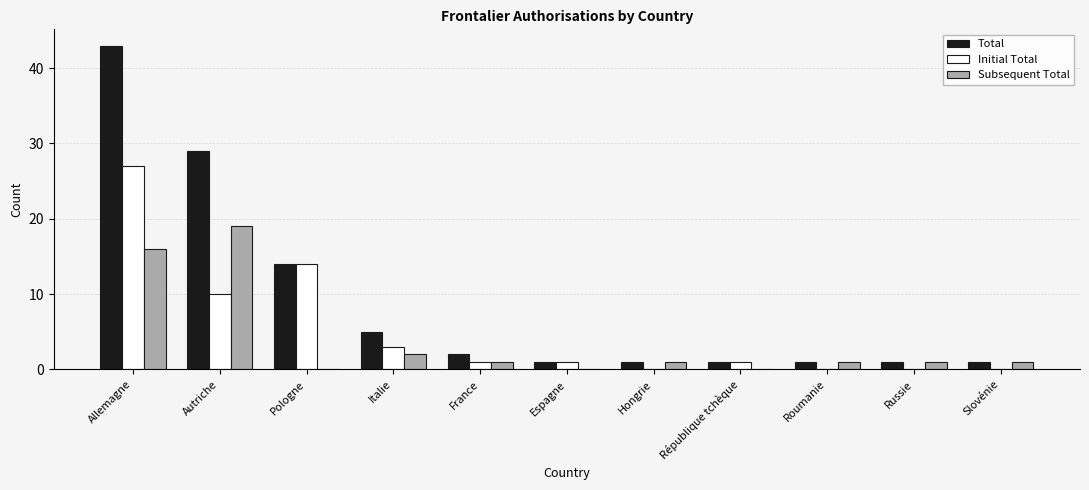

What is the maximum value shown in the chart?

43